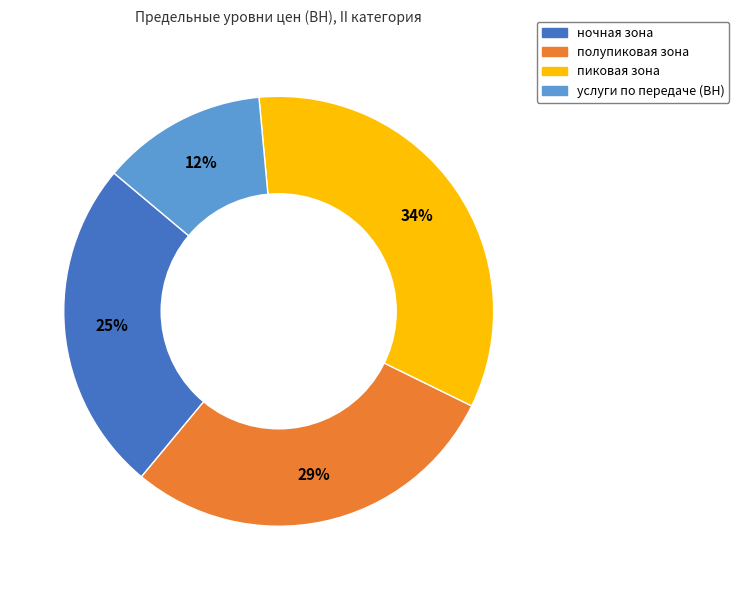

True or false: пиковая зона accounts for 34% of the total.

True